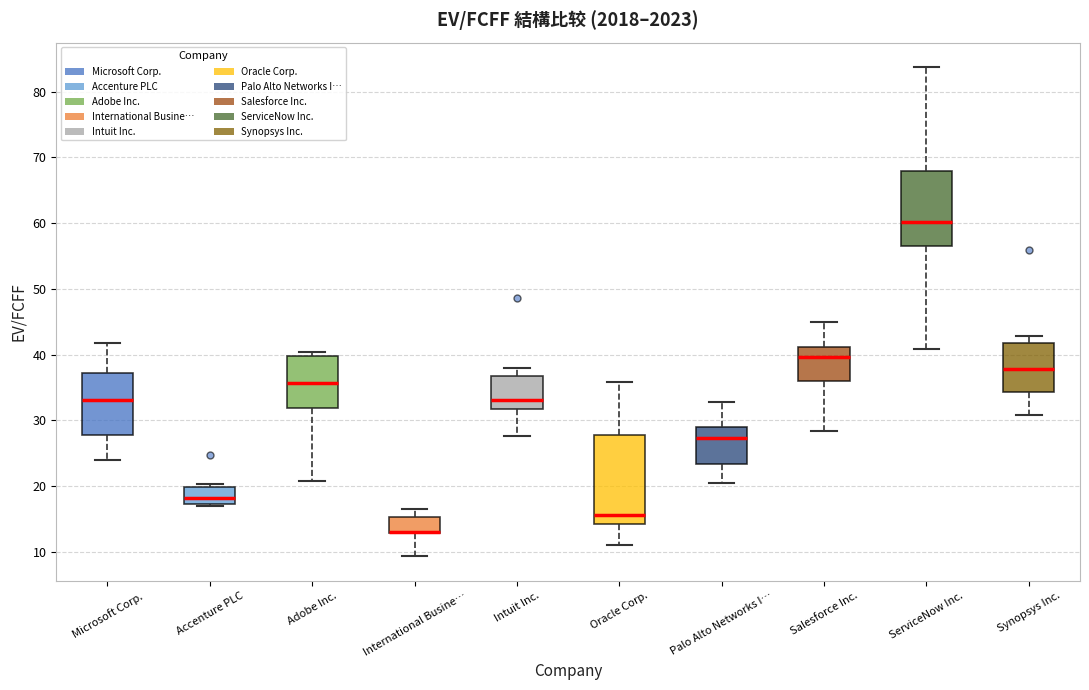

Reading left to right, transcribe this box plot: for each box, give where its median line is, the range the box spans, and where its two whiskers end, as read against the y-axis. The values are not printed on the chart, so give them approximately, as read against the axis.

Microsoft Corp.: median 33, box 28 to 37, whiskers 24 to 42
Accenture PLC: median 18, box 17 to 20, whiskers 17 (just below the box's lower edge) to 20 (just above the box's upper edge)
Adobe Inc.: median 36, box 32 to 40, whiskers 21 to 40 (just above the box's upper edge)
International Busine…: median 13 (drawn on the box's lower edge), box 13 to 15, whiskers 9 to 16
Intuit Inc.: median 33, box 32 to 37, whiskers 28 to 38
Oracle Corp.: median 16, box 14 to 28, whiskers 11 to 36
Palo Alto Networks I…: median 27, box 23 to 29, whiskers 20 to 33
Salesforce Inc.: median 40, box 36 to 41, whiskers 28 to 45
ServiceNow Inc.: median 60, box 56 to 68, whiskers 41 to 84
Synopsys Inc.: median 38, box 34 to 42, whiskers 31 to 43